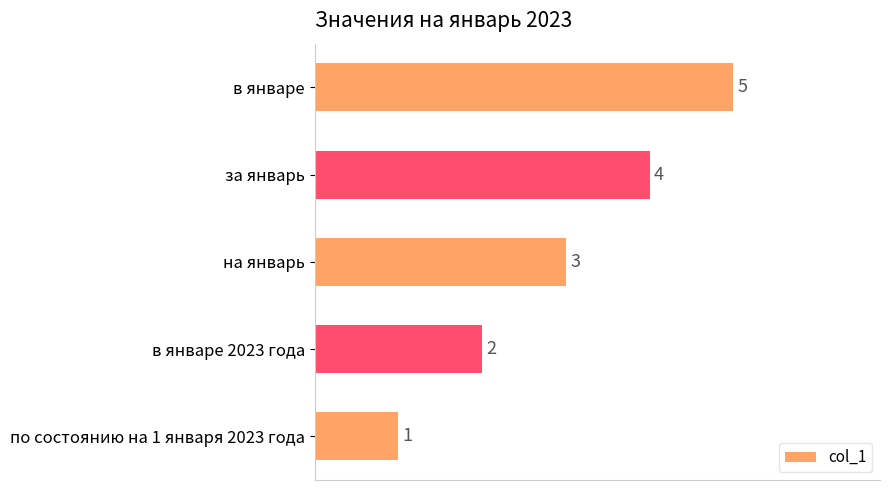

Count the number of categories in the chart.

5